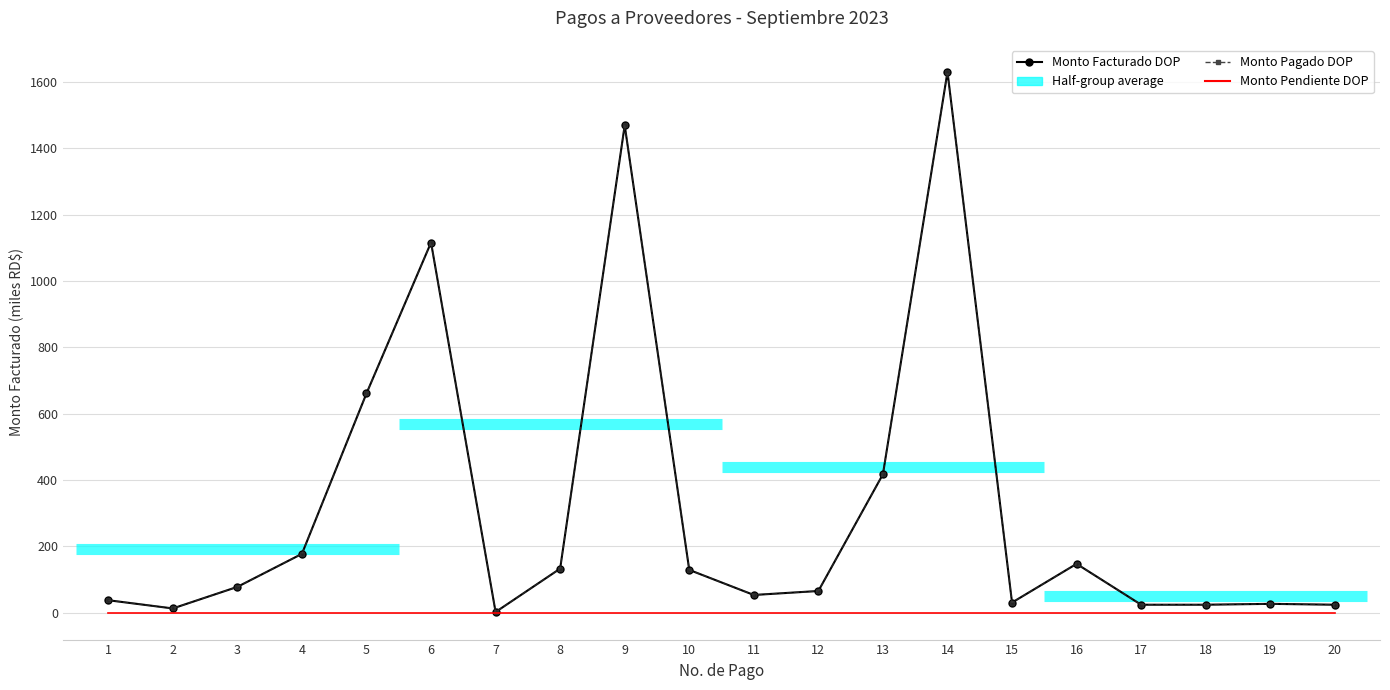

List the labels in order of Monto Pendiente DOP value, smallest first.

1, 2, 3, 4, 5, 6, 7, 8, 9, 10, 11, 12, 13, 14, 15, 16, 17, 18, 19, 20